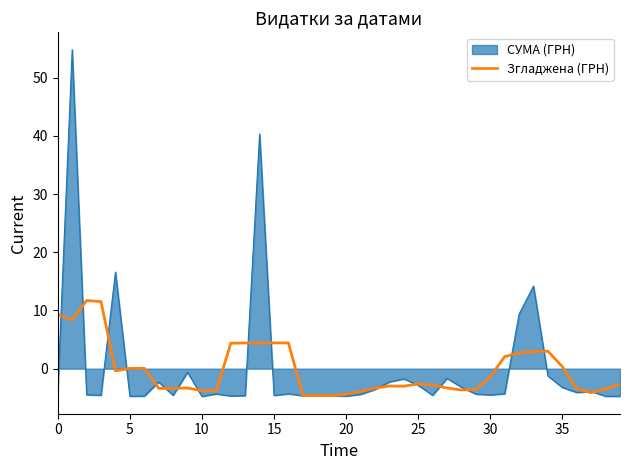

Which series has the largest range (max minus min)?

СУМА (ГРН)